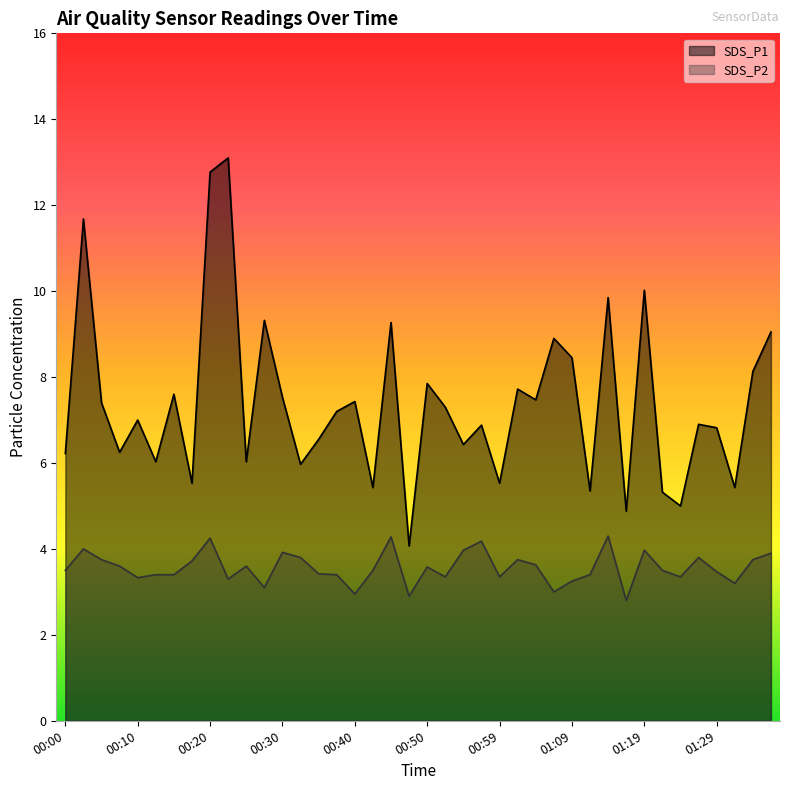

Is the value of SDS_P1 at 00:13 greater than the value of SDS_P2 at 01:19?

Yes